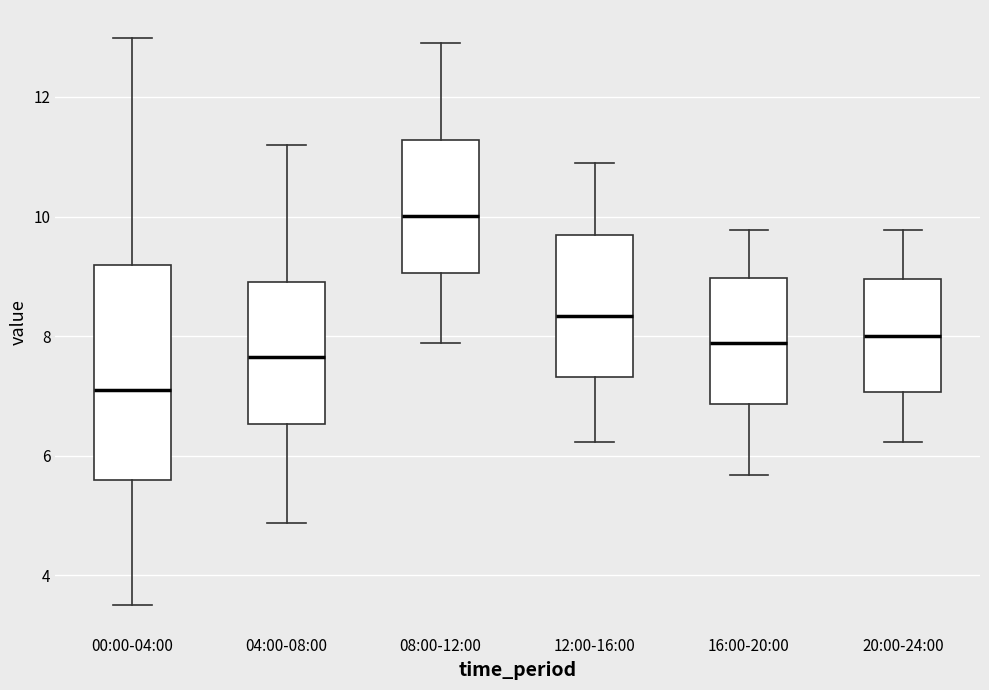

Which box is the tallest, from its lower edge to its upper edge?

00:00-04:00